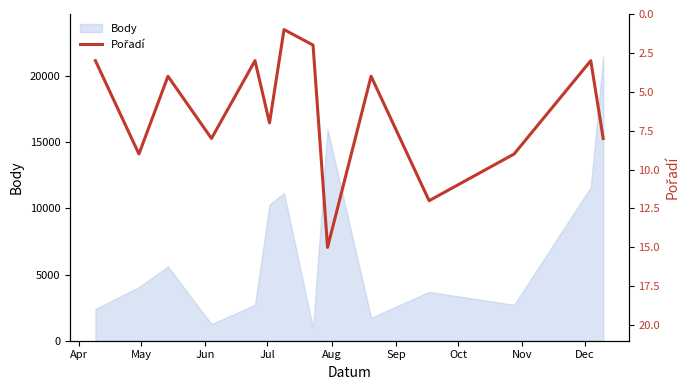

Where is the first local maximum?

May